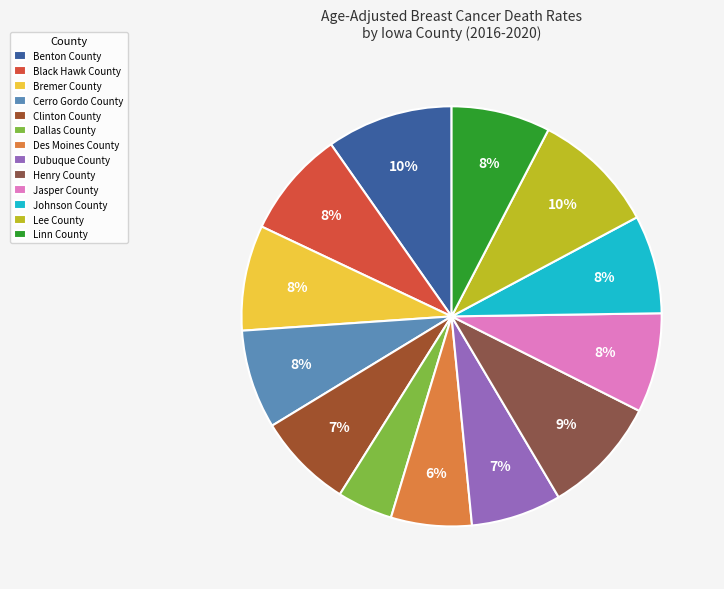

To the nearest percent, what is the difference between the Des Moines County and Dubuque County slice percentages?

1%